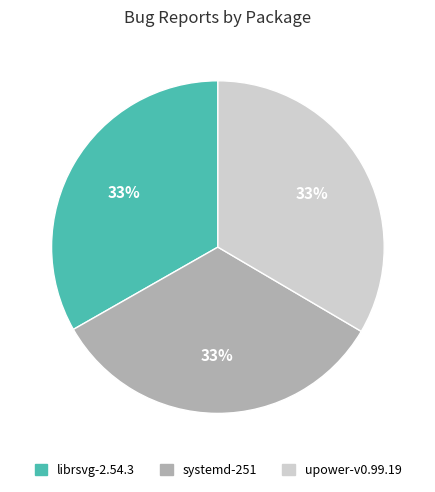

To the nearest percent, what portion does librsvg-2.54.3 represent?

33%